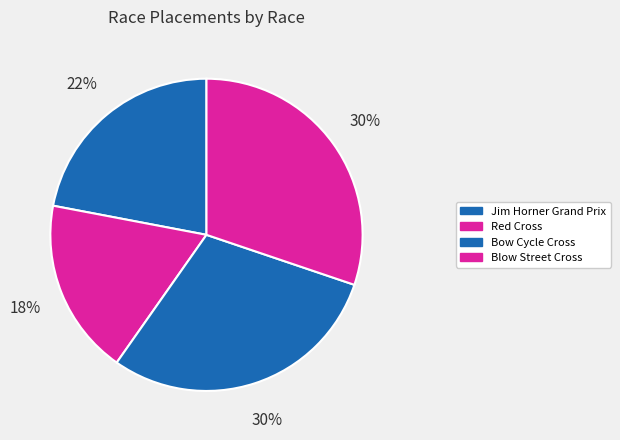

Count the number of slices in the pie.

4